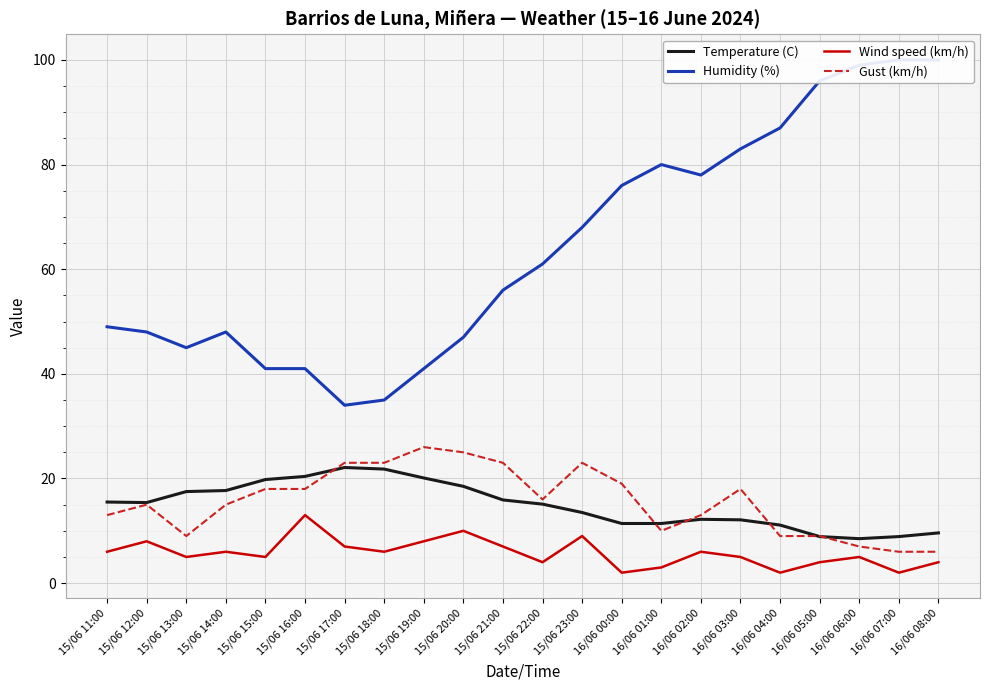

Is this an area chart (filled region under the line)?

No